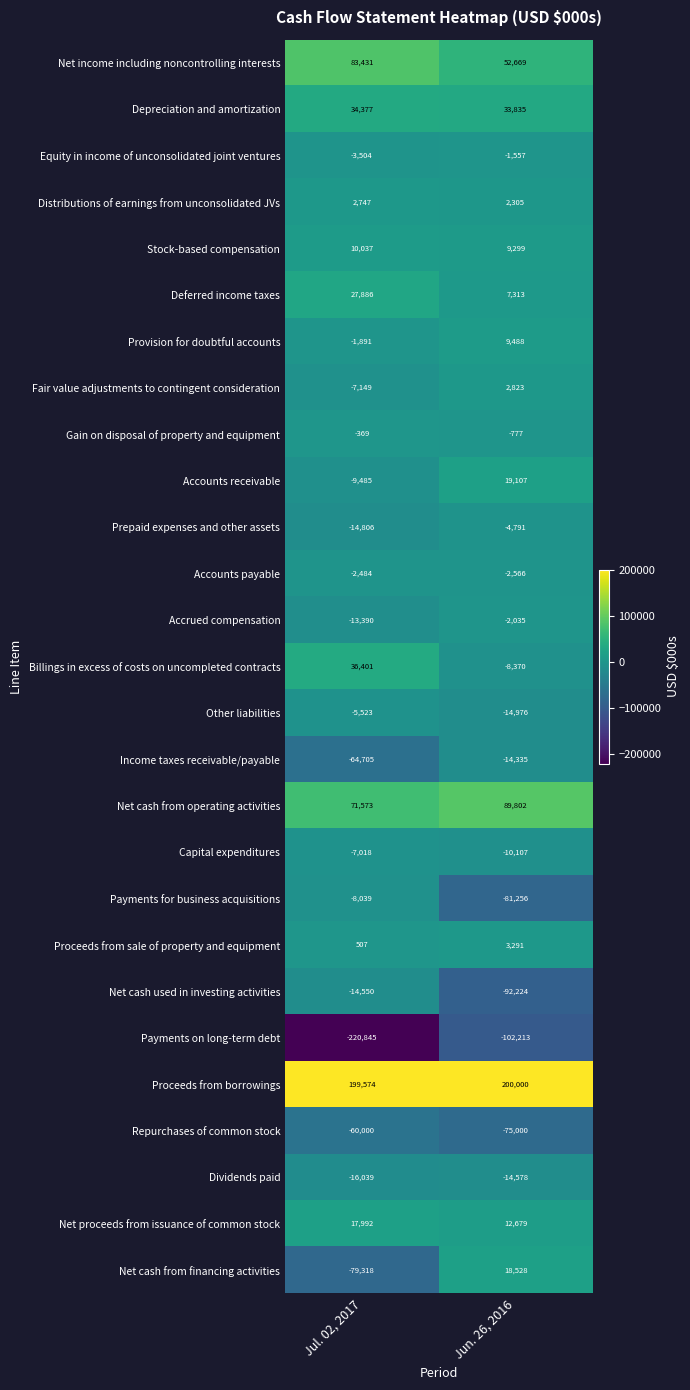

At which label is Capital expenditures closest to -8562?

Jul. 02, 2017